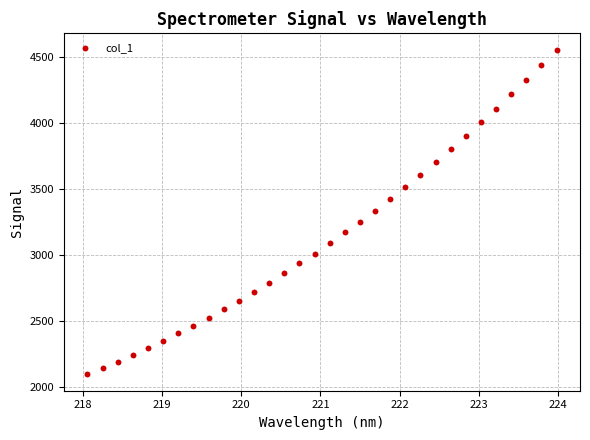

What is the range of Y values (max minus min)?

2462.1